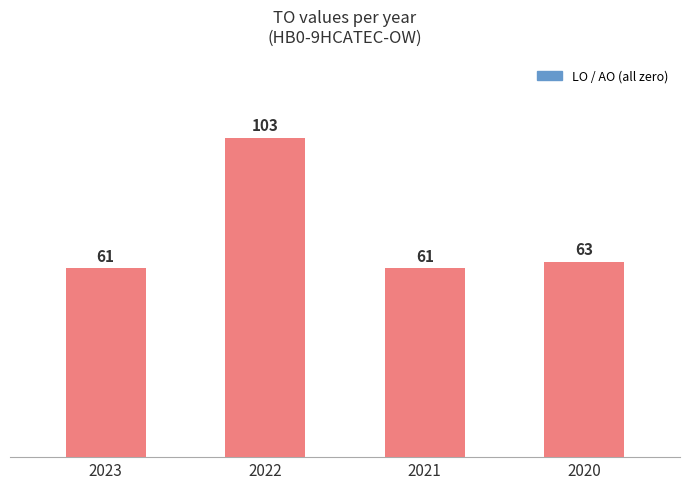

The chart shows a value of 63 at 2020. True or false?

True